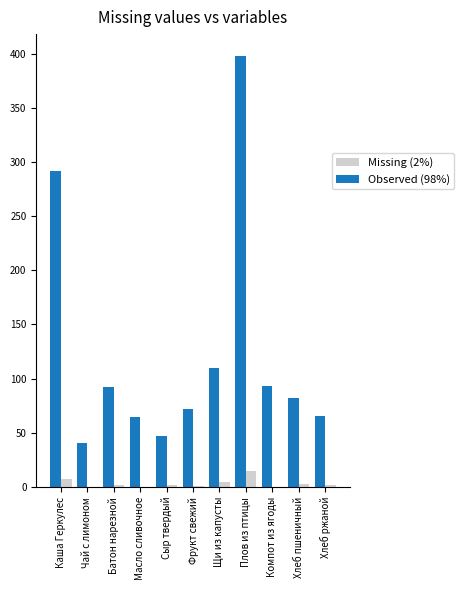

What is the greatest value displayed?

398.1